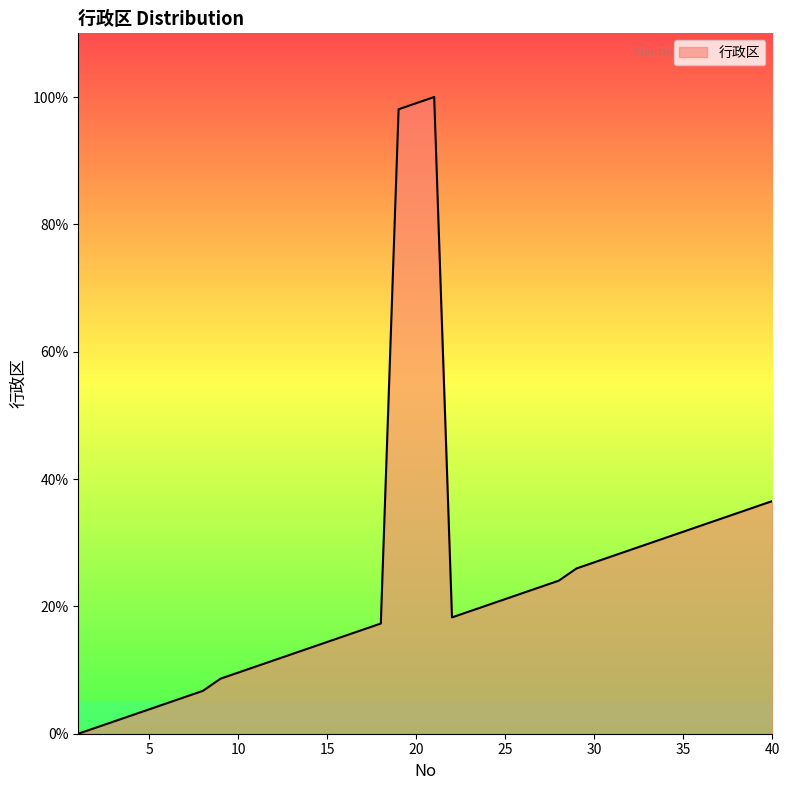

Reading left to right, list all the values displayed in this chart.

0.0	1.0	1.9	2.9	3.8	4.8	5.8	6.7	8.7	9.6	10.6	11.5	12.5	13.5	14.4	15.4	16.3	17.3	98.1	99.0	100.0	18.3	19.2	20.2	21.2	22.1	23.1	24.0	26.0	26.9	27.9	28.8	29.8	30.8	31.7	32.7	33.7	34.6	35.6	36.5